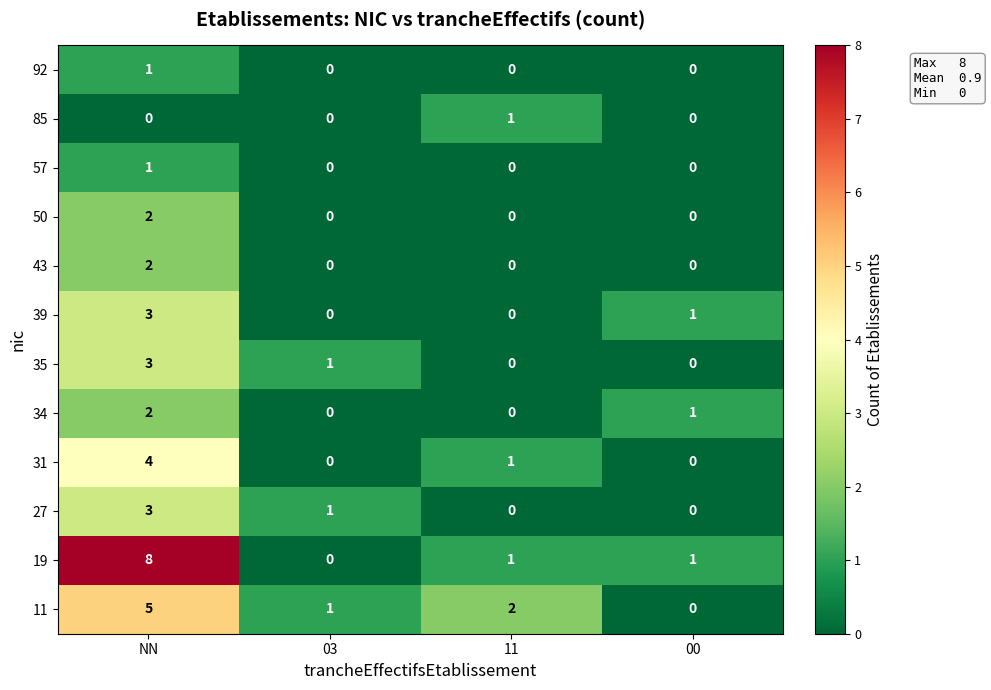

Where is 11 nearest to the value 2?

11